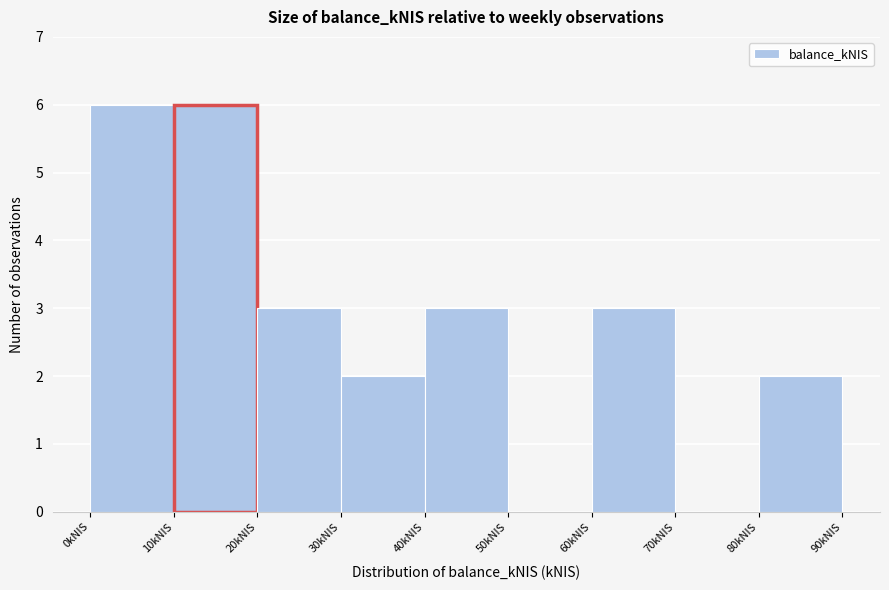

How tall is the bar that spans 40 to 50 on the x-axis? The values are not printed on the chart, so give them approximately, as read against the axis.

3